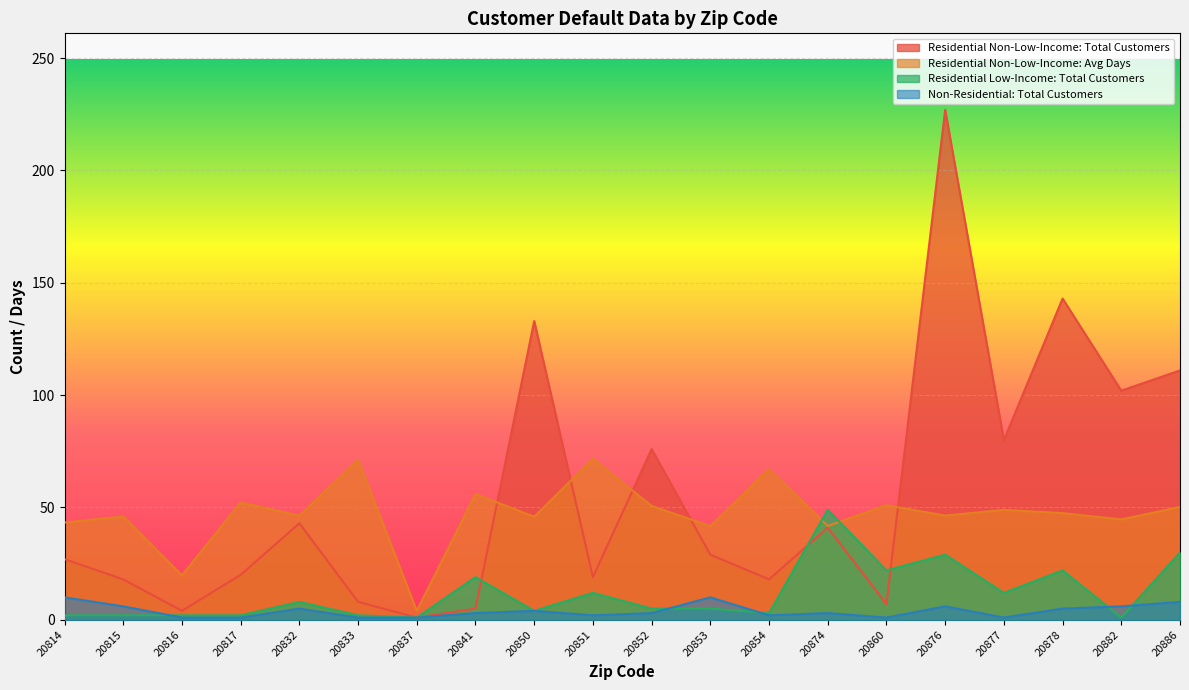

True or false: Residential Non-Low-Income: Avg Days and Residential Low-Income: Total Customers intersect in this chart.

True